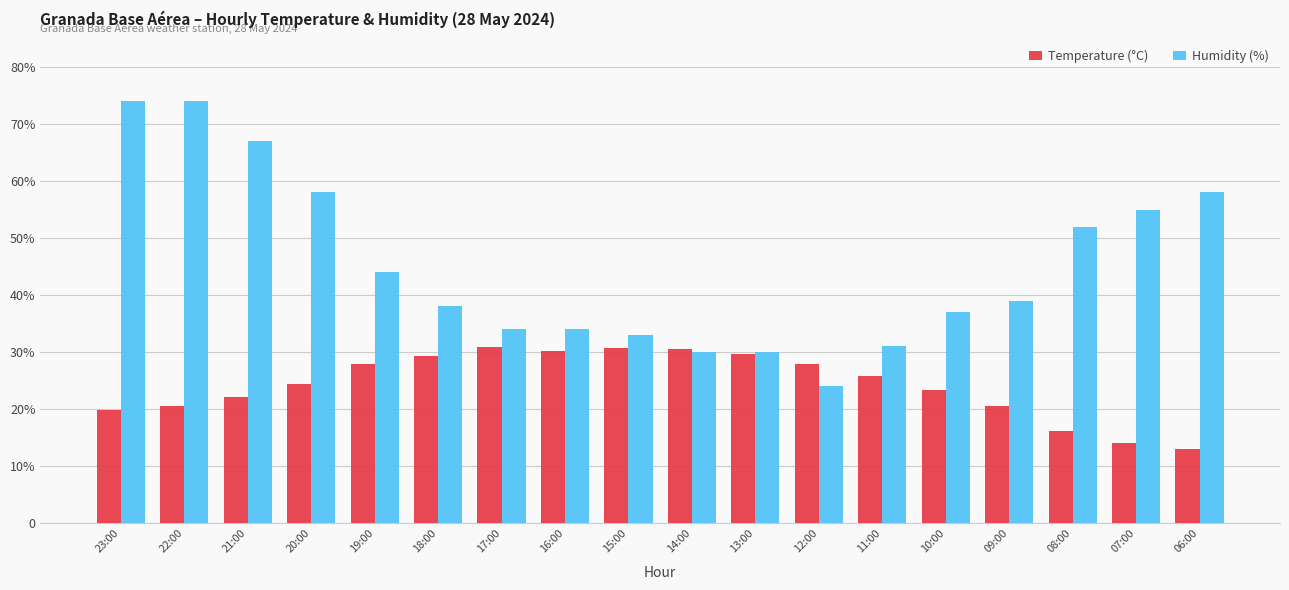

Which series has the largest range (max minus min)?

Humidity (%)